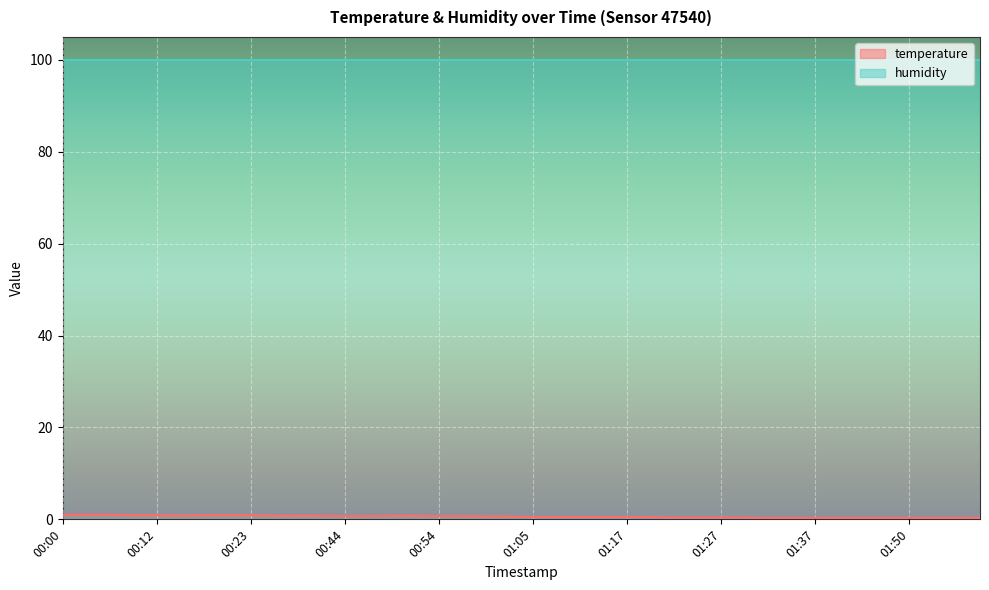

How many values are between 0 and 1?

40